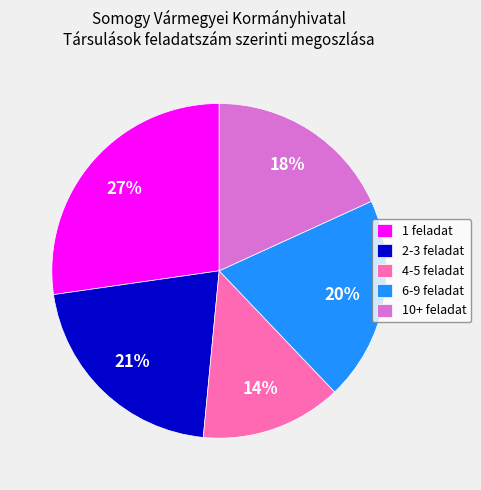

The 6-9 feladat slice represents 14% of the pie. True or false?

False